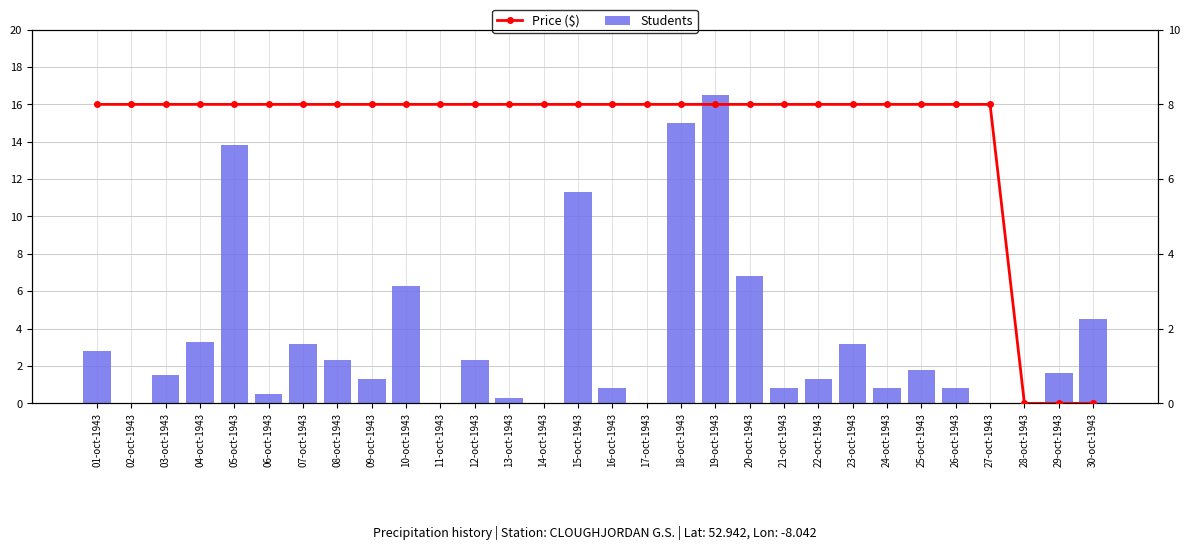

What is the difference between the maximum and minimum values in the Students series?

16.5